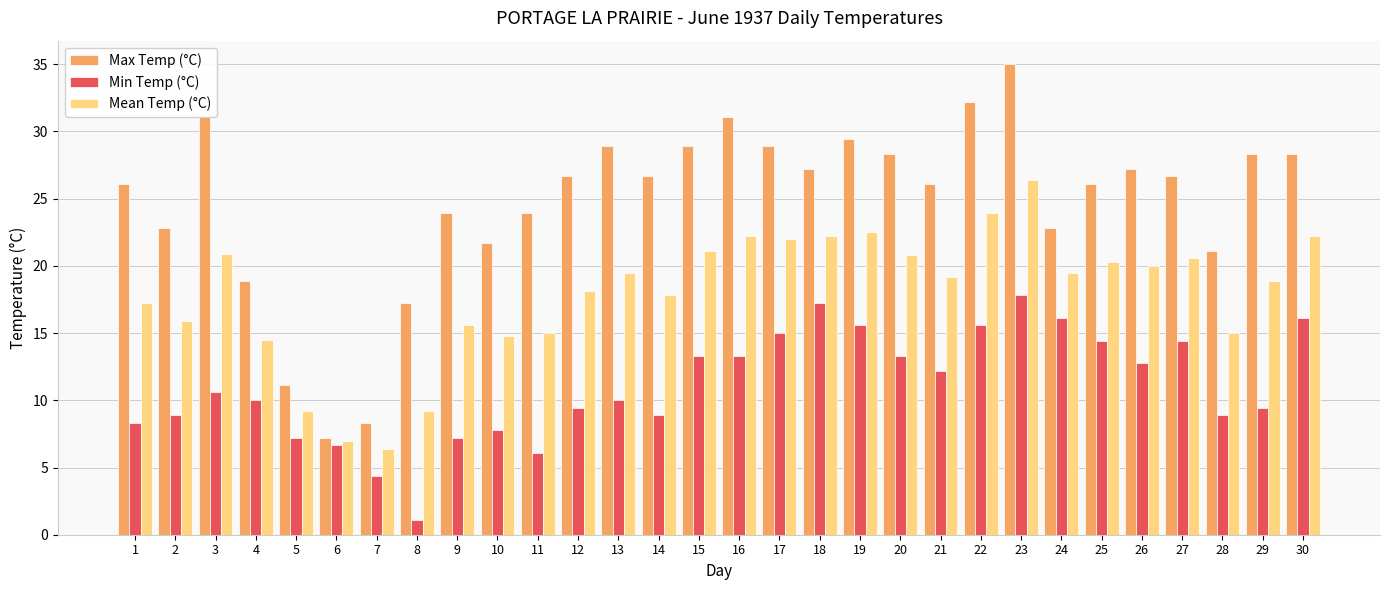

What is the average value of the Min Temp (°C) series?

11.1